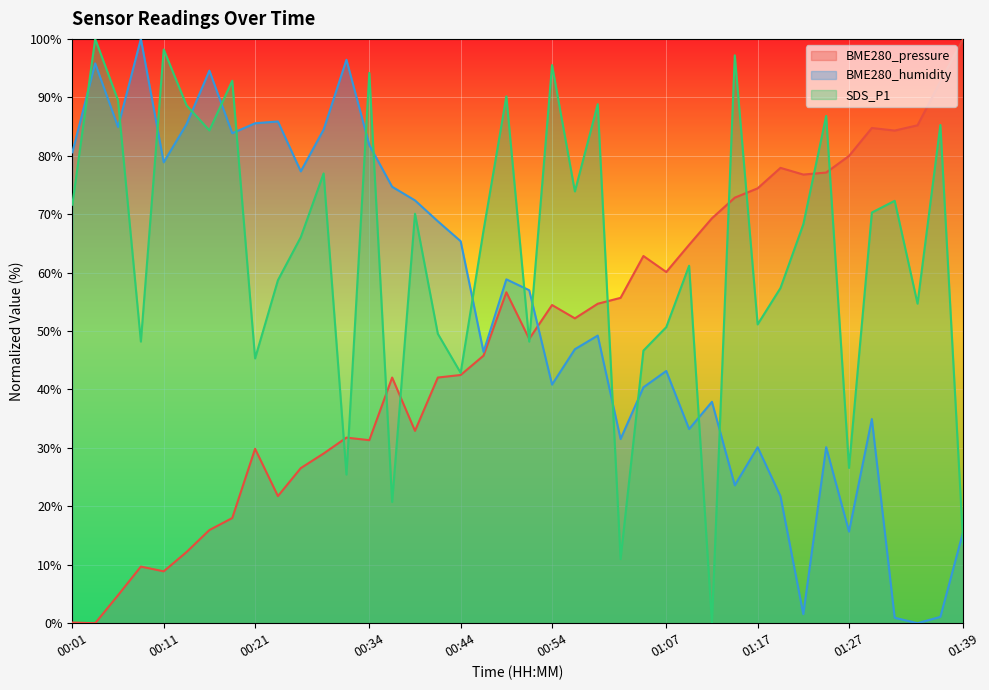

What is the difference between the maximum and minimum values in the BME280_humidity series?

100.0